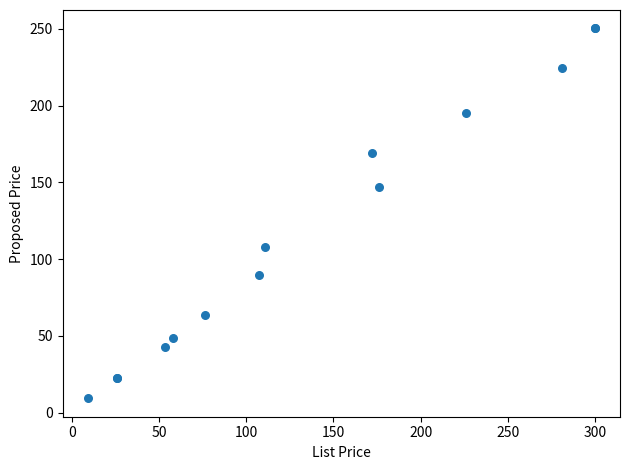

What Y value in the scatter plot is closest to 129?

147.1